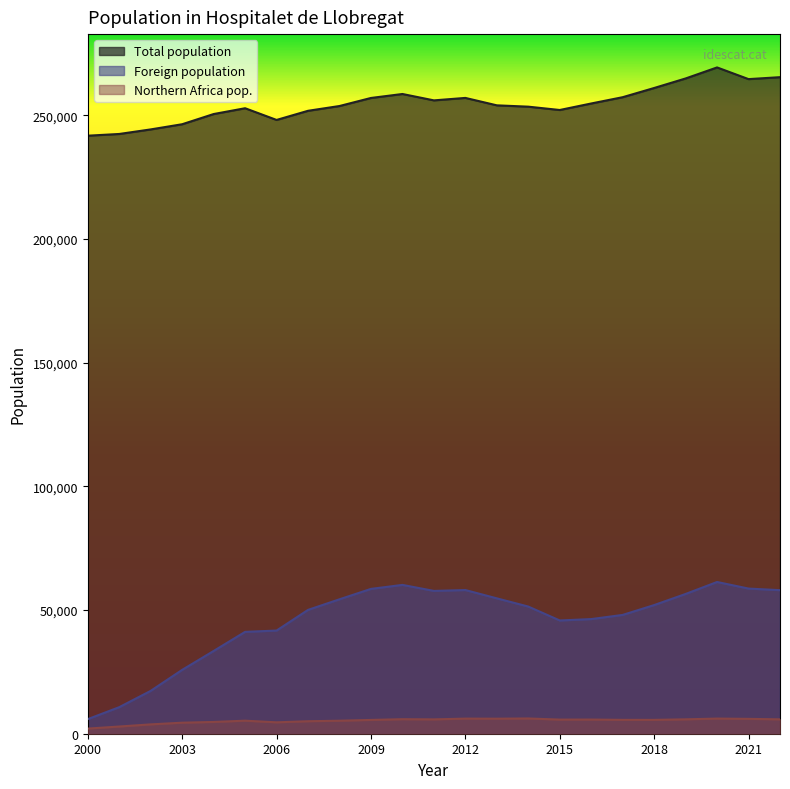

True or false: Total population and Northern Africa pop. intersect in this chart.

False